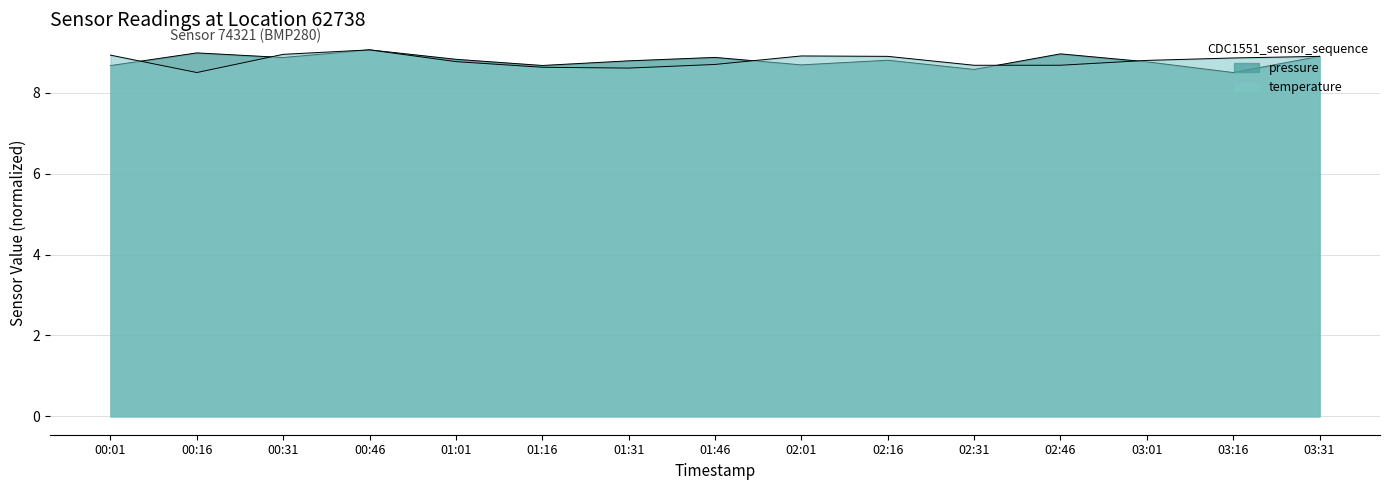

At which label does pressure reach its minimum?

03:16